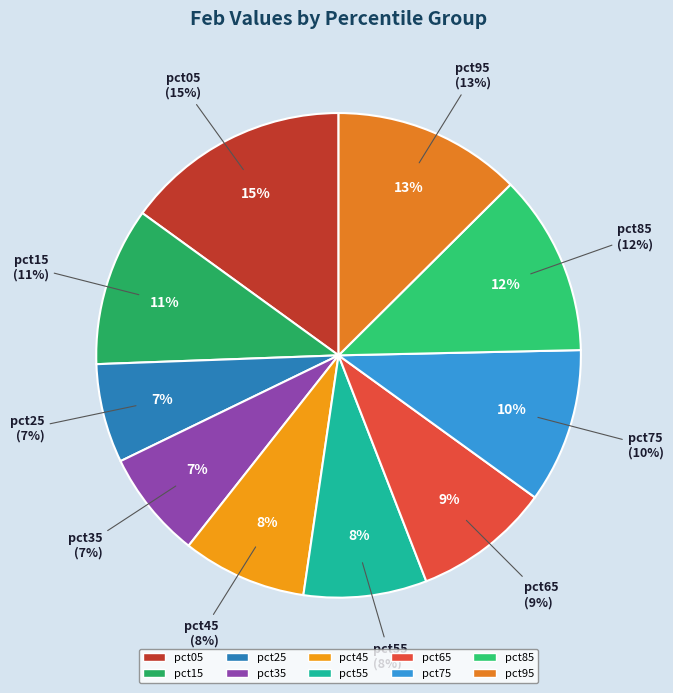

To the nearest percent, what is the average slice percentage?

10%